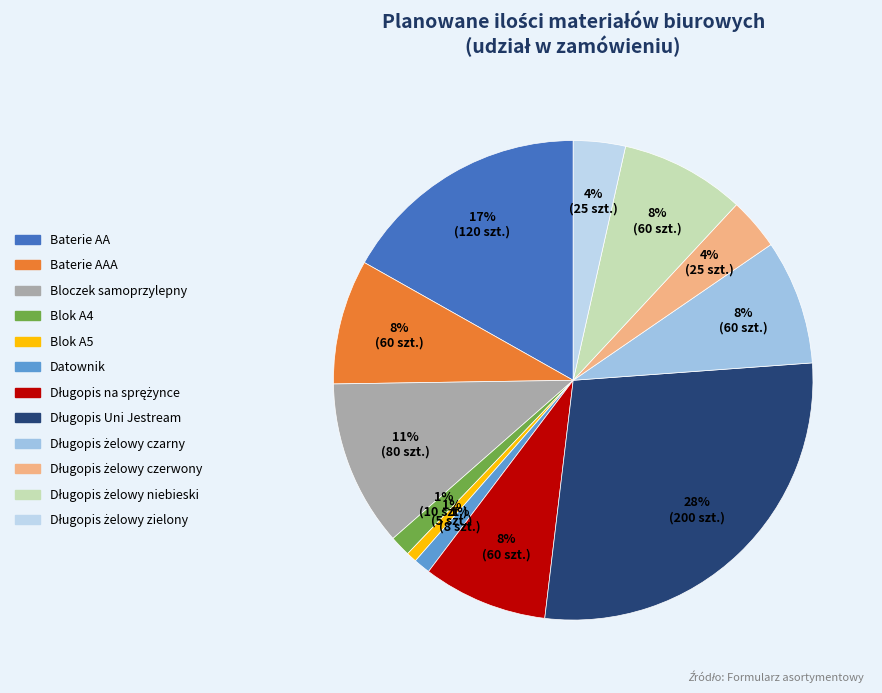

How many segments does this pie chart have?

12